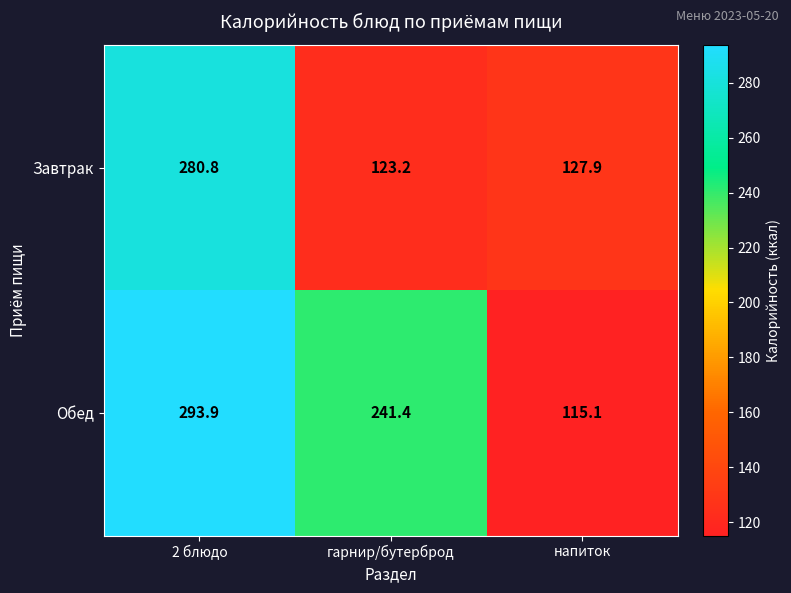

What is the smallest value displayed?

115.1